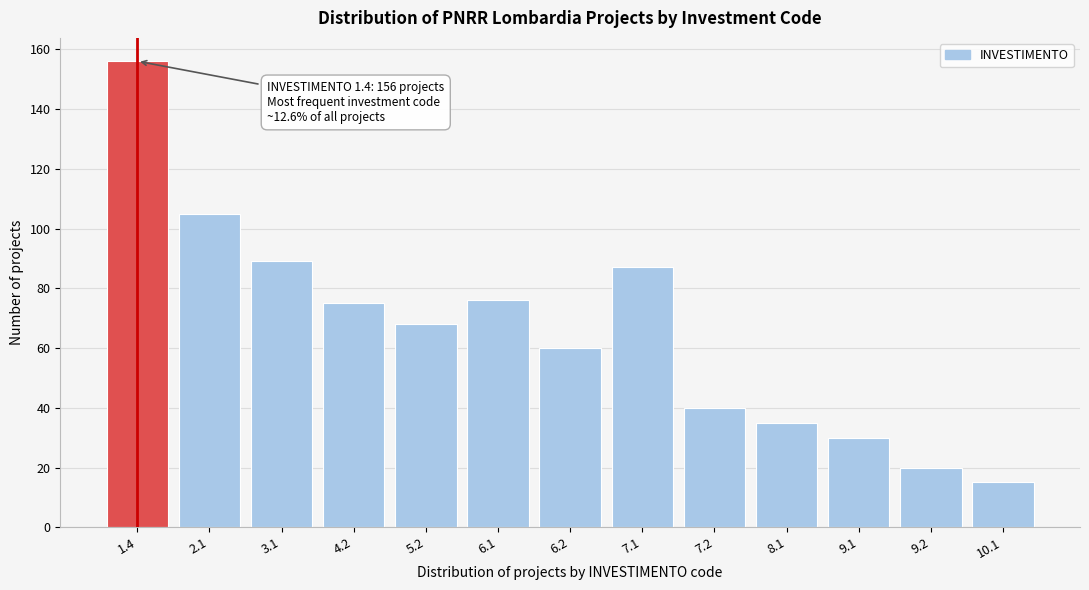

Reading left to right, what are all the values shown in this chart?

1.4=156	2.1=105	3.1=89	4.2=75	5.2=68	6.1=76	6.2=60	7.1=87	7.2=40	8.1=35	9.1=30	9.2=20	10.1=15